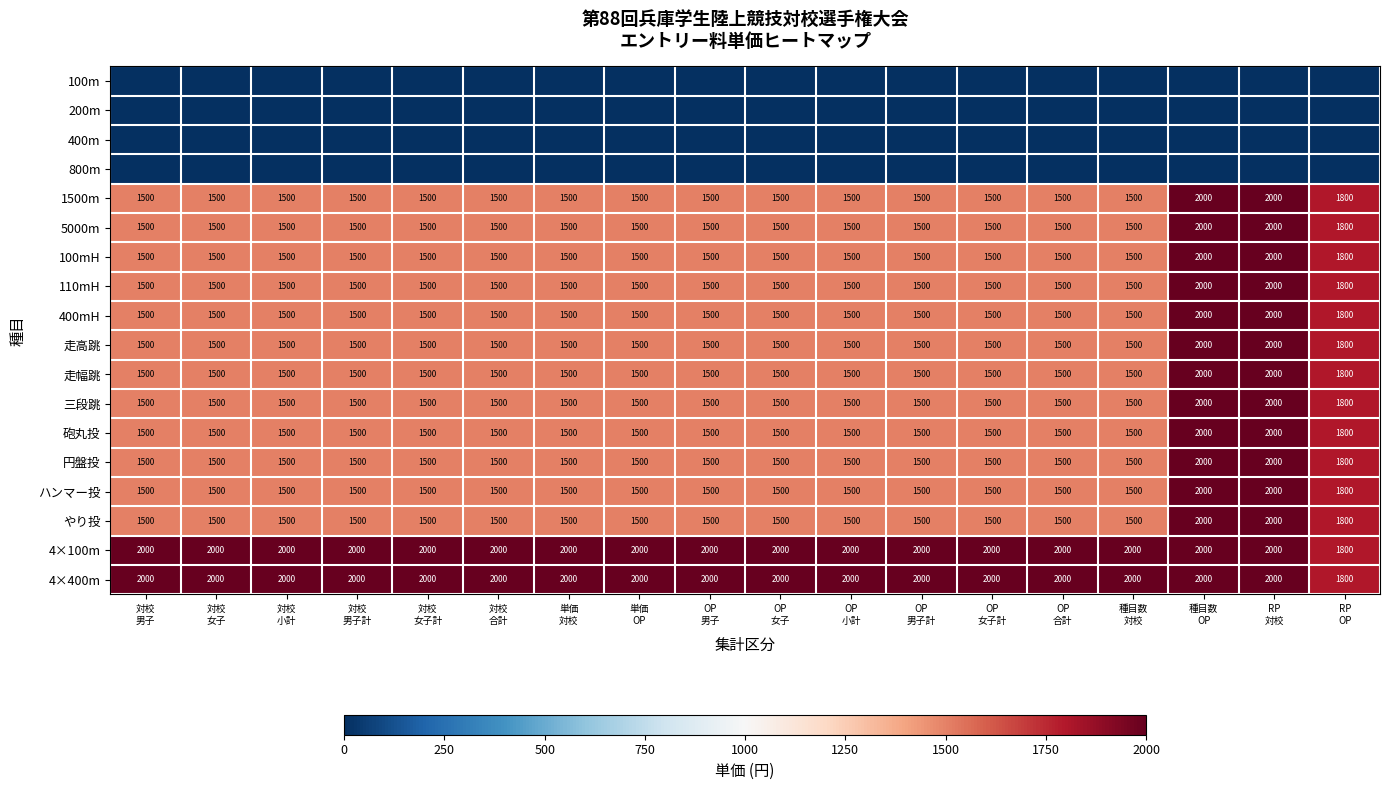

How many categories are shown in the chart?

18